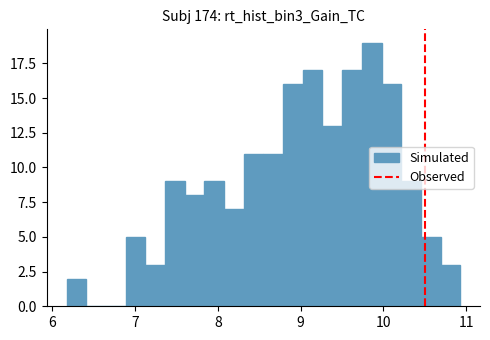

Around what value on the x-axis is the tallest bar? Give the approximate position of its centre, as read against the axis.

9.9